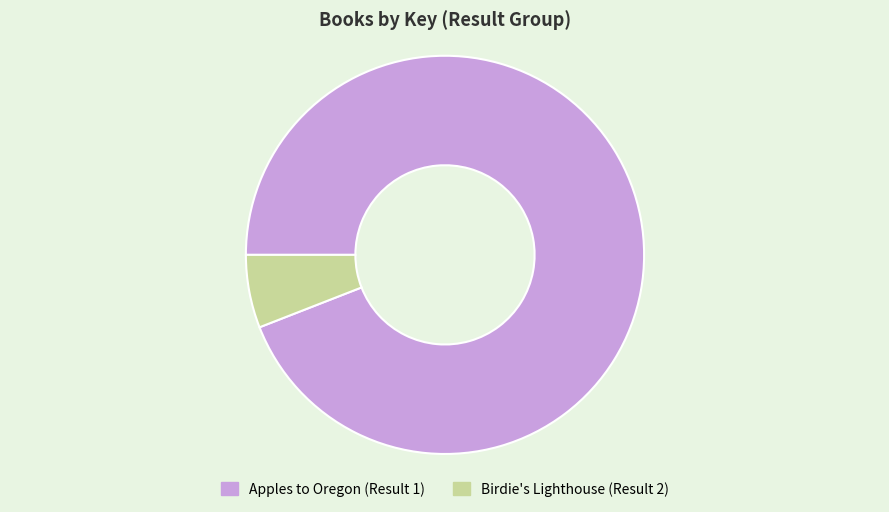

Approximately how many times larger is the value at Apples to Oregon (Result 1) compared to Birdie's Lighthouse (Result 2)?

15.9